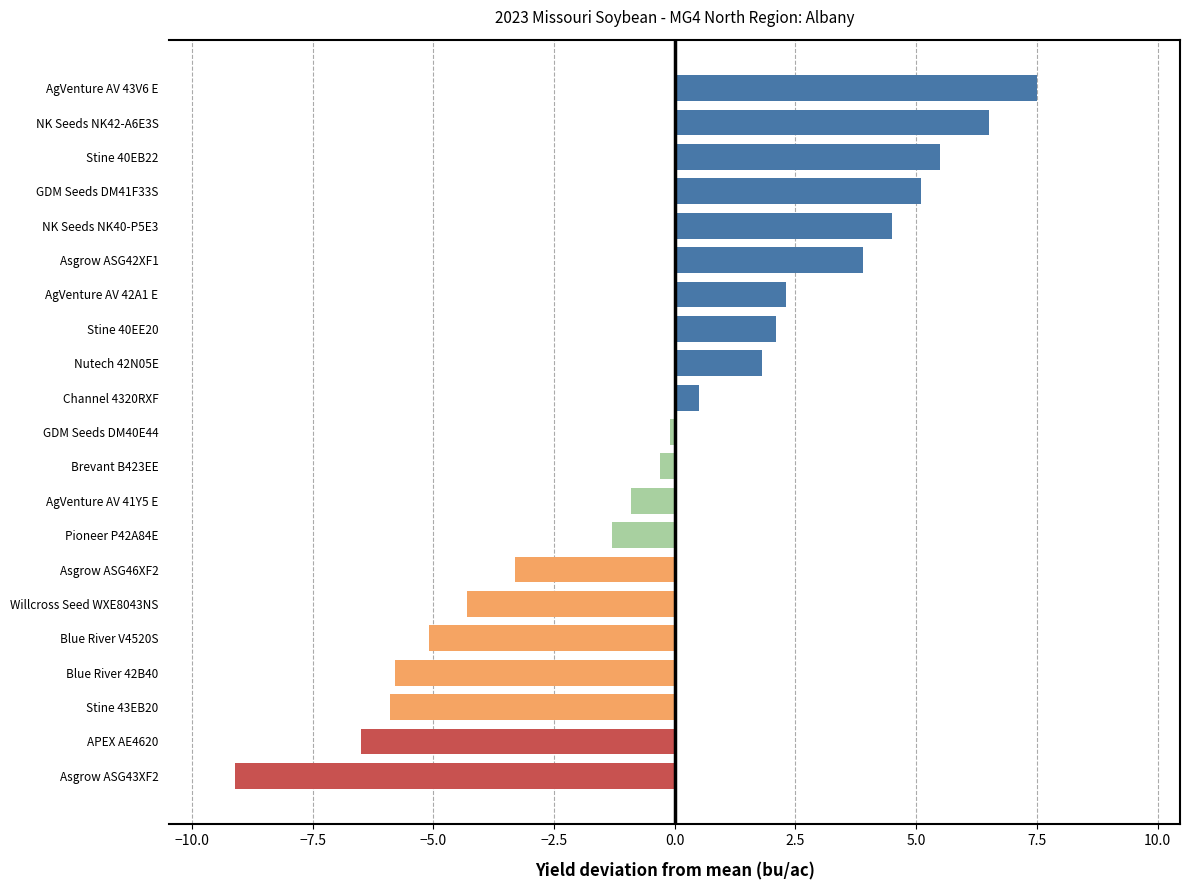

What is the minimum value shown in the chart?

-9.1